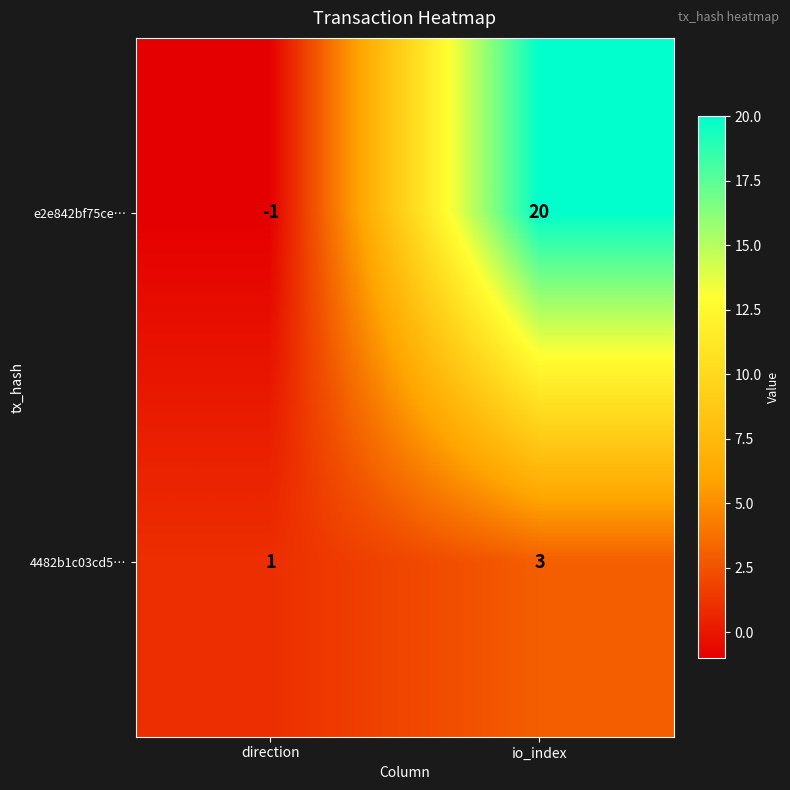

What is the spread (max minus min) of values at direction?

2